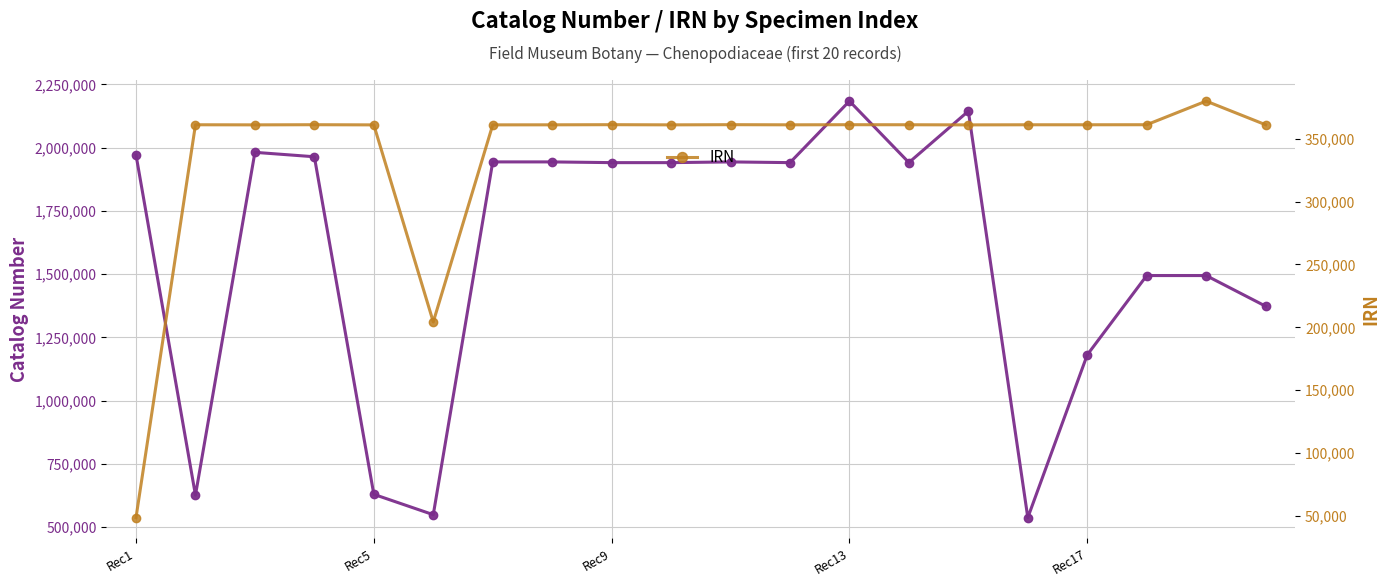

Rank the series at 17 from lowest to highest value.

IRN, Catalog Number